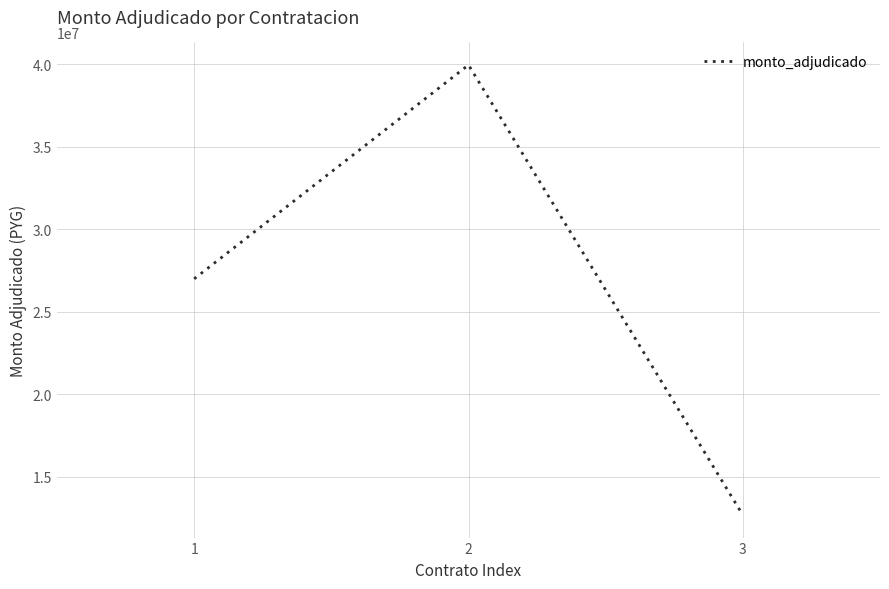

Is it true that the value at 2 is 27312814?

False